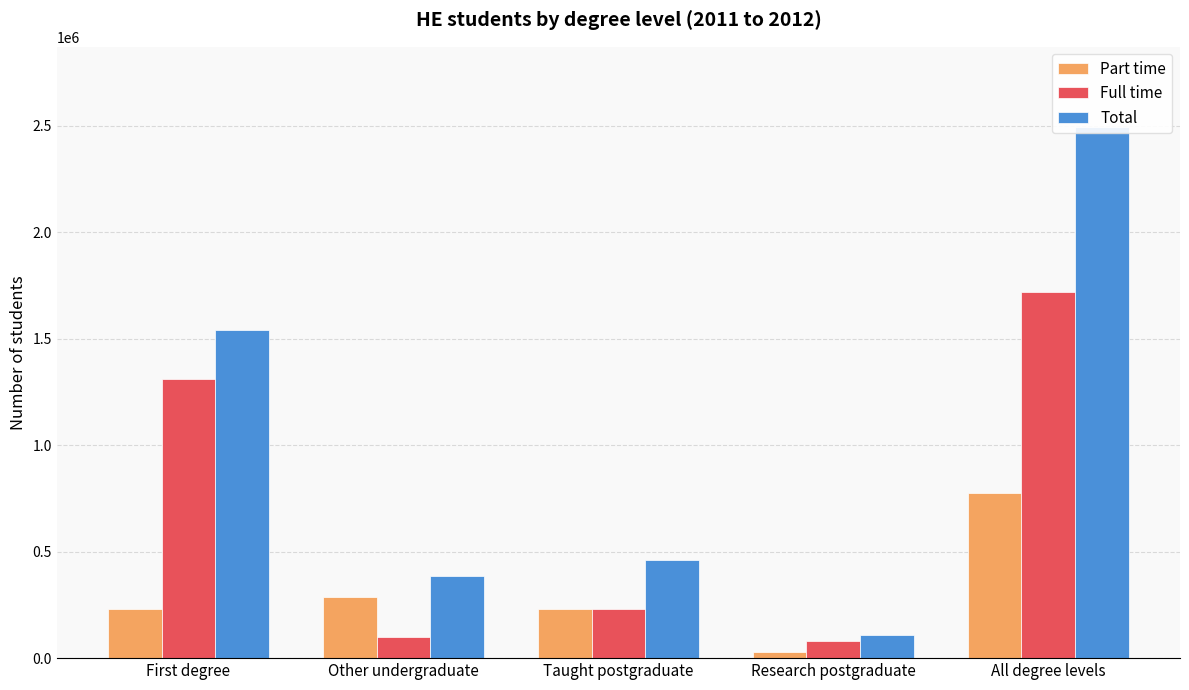

The Full time series shows 122284 at Taught postgraduate. True or false?

False